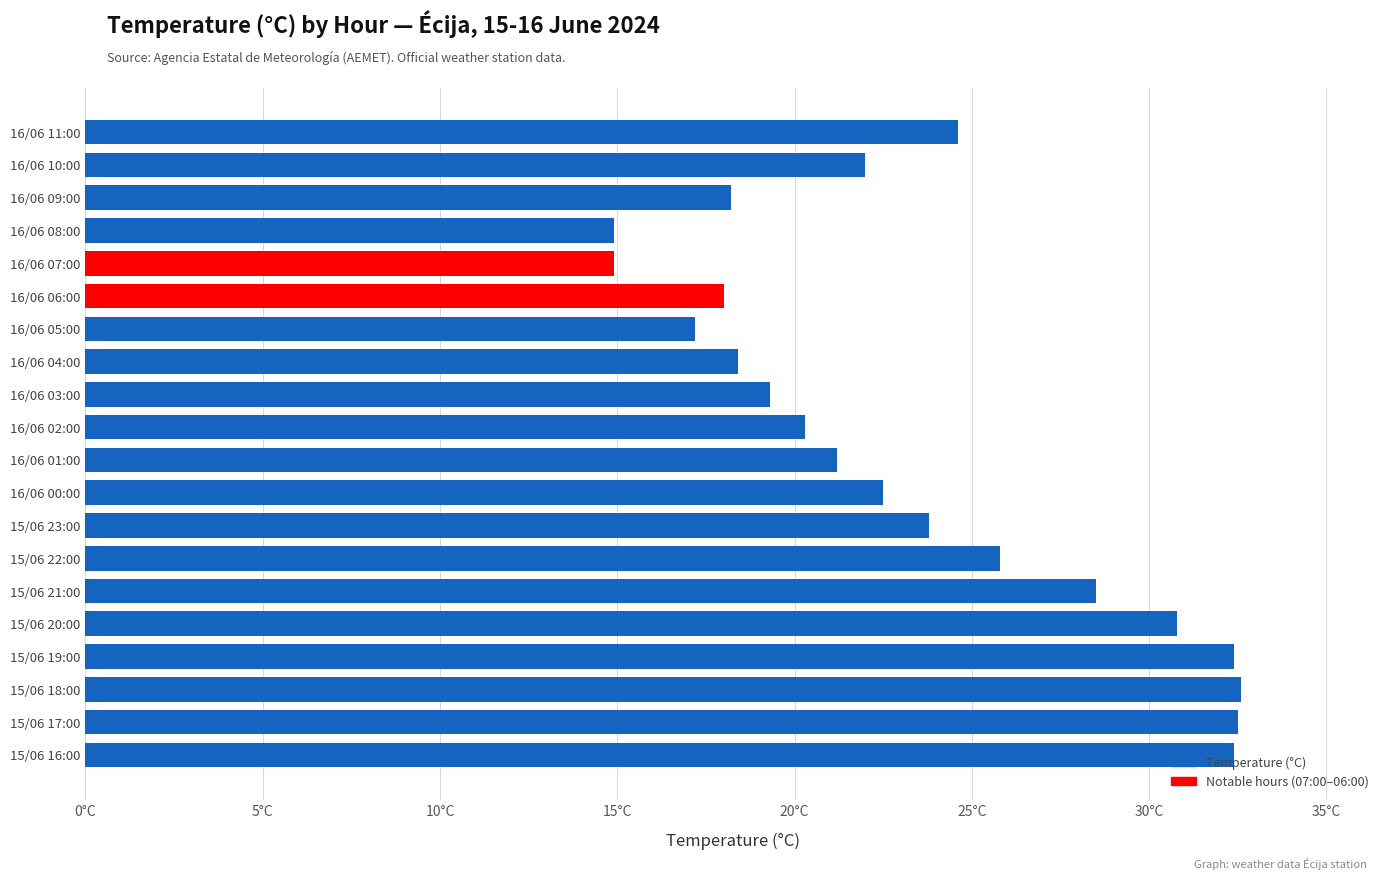

Are the bars horizontal?

Yes